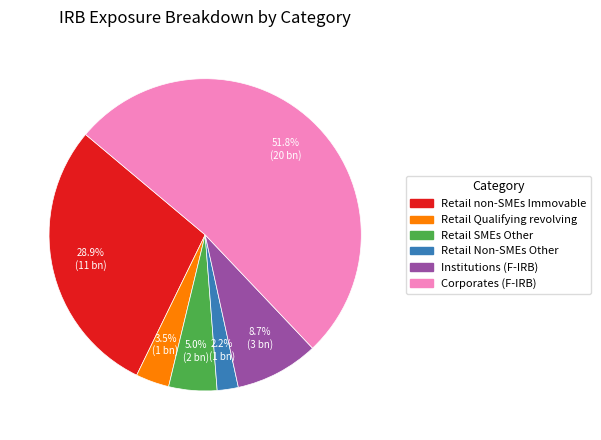

Rank the categories by value from highest to lowest.

Corporates (F-IRB), Retail non-SMEs Immovable, Institutions (F-IRB), Retail SMEs Other, Retail Qualifying revolving, Retail Non-SMEs Other